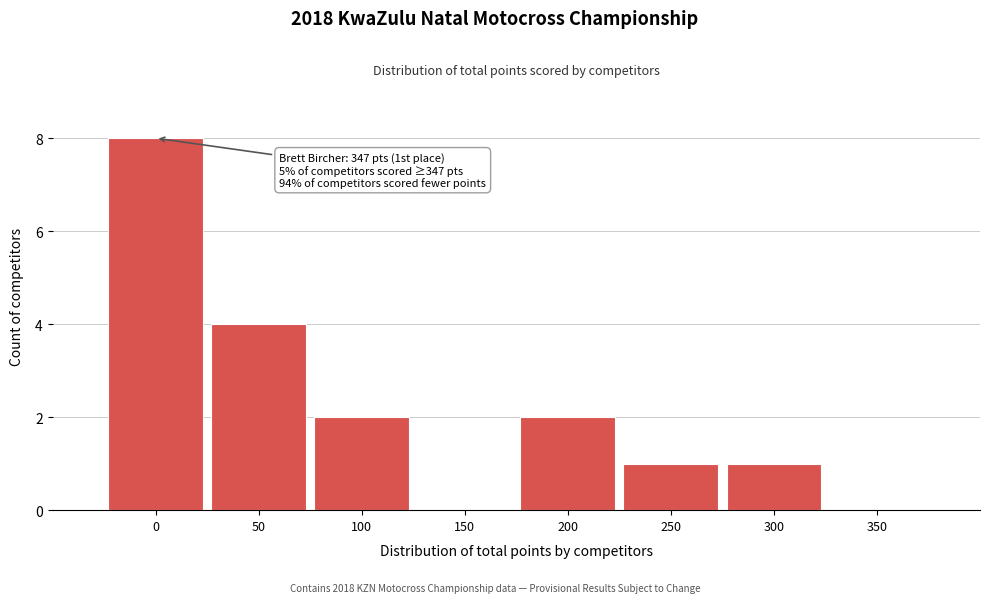

Reading left to right, what are all the values shown in this chart?

0=8	50=4	100=2	150=0	200=2	250=1	300=1	350=0